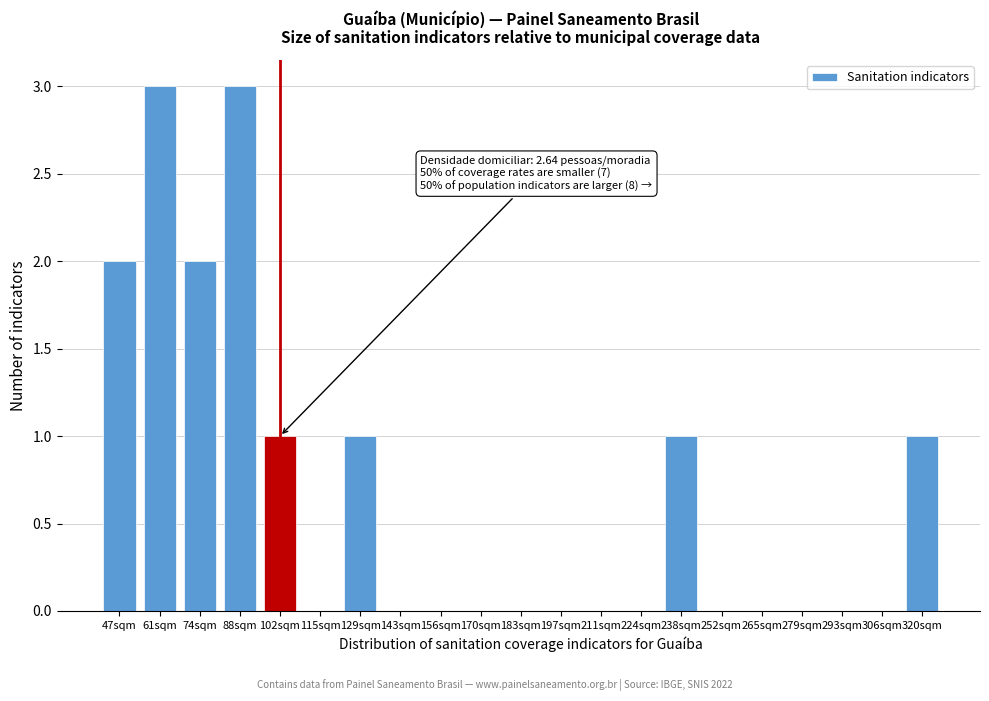

Reading left to right, list all the values displayed in this chart.

47sqm=2	61sqm=3	74sqm=2	88sqm=3	102sqm=1	115sqm=0	129sqm=1	143sqm=0	156sqm=0	170sqm=0	183sqm=0	197sqm=0	211sqm=0	224sqm=0	238sqm=1	252sqm=0	265sqm=0	279sqm=0	293sqm=0	306sqm=0	320sqm=1